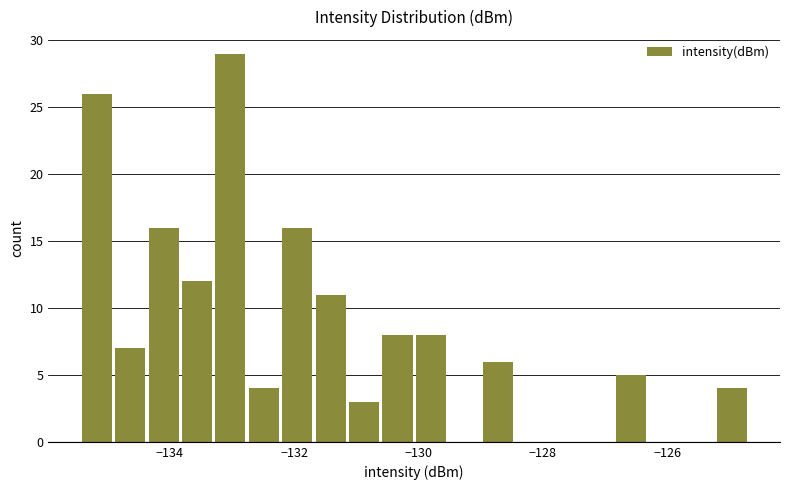

Read against the x-axis, roughly where is the centre of the tallest bar?

-133.0